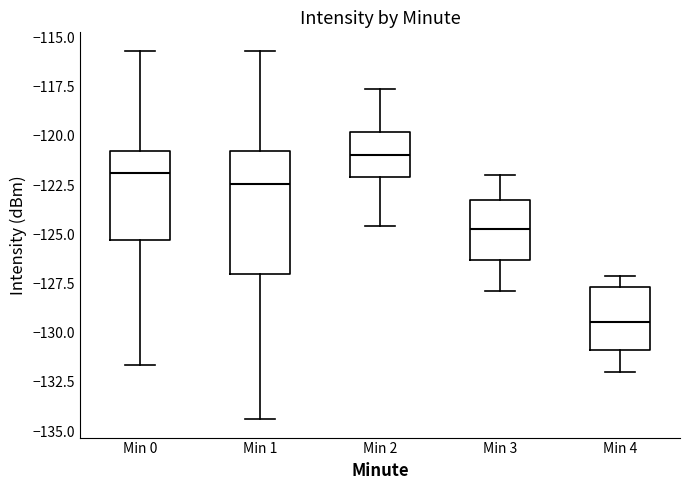

Reading left to right, transcribe this box plot: for each box, give where its median line is, the range the box spans, and where its two whiskers end, as read against the y-axis. The values are not printed on the chart, so give them approximately, as read against the axis.

Min 0: median -122.0, box -125.5 to -121.0, whiskers -131.5 to -115.5
Min 1: median -122.5, box -127.0 to -121.0, whiskers -134.5 to -115.5
Min 2: median -121.0, box -122.0 to -120.0, whiskers -124.5 to -117.5
Min 3: median -124.5, box -126.5 to -123.5, whiskers -128.0 to -122.0
Min 4: median -129.5, box -131.0 to -127.5, whiskers -132.0 to -127.0